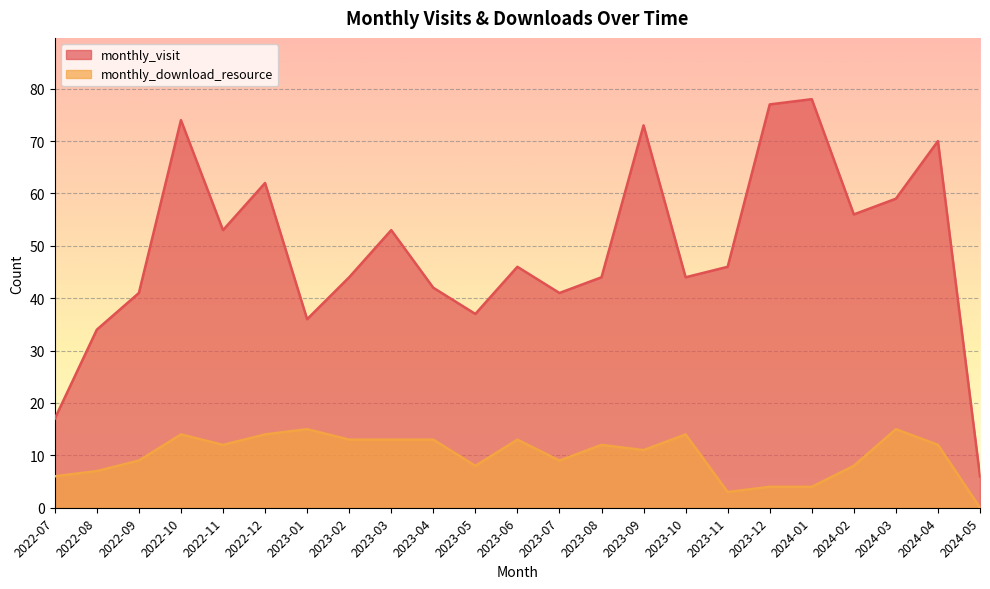

At which label does monthly_download_resource first exceed 12?

2022-10